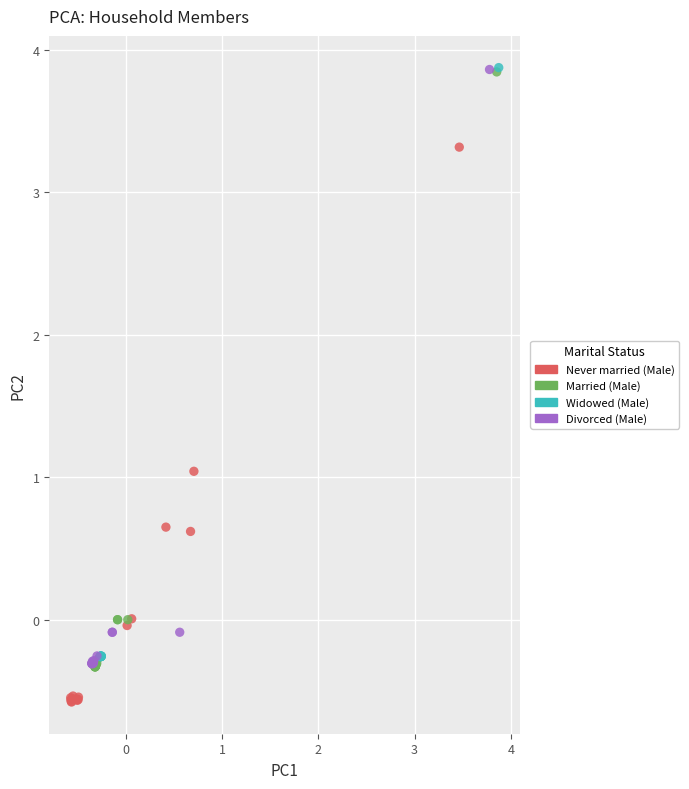

Which series has the largest Y range (max minus min)?

Married (Male)